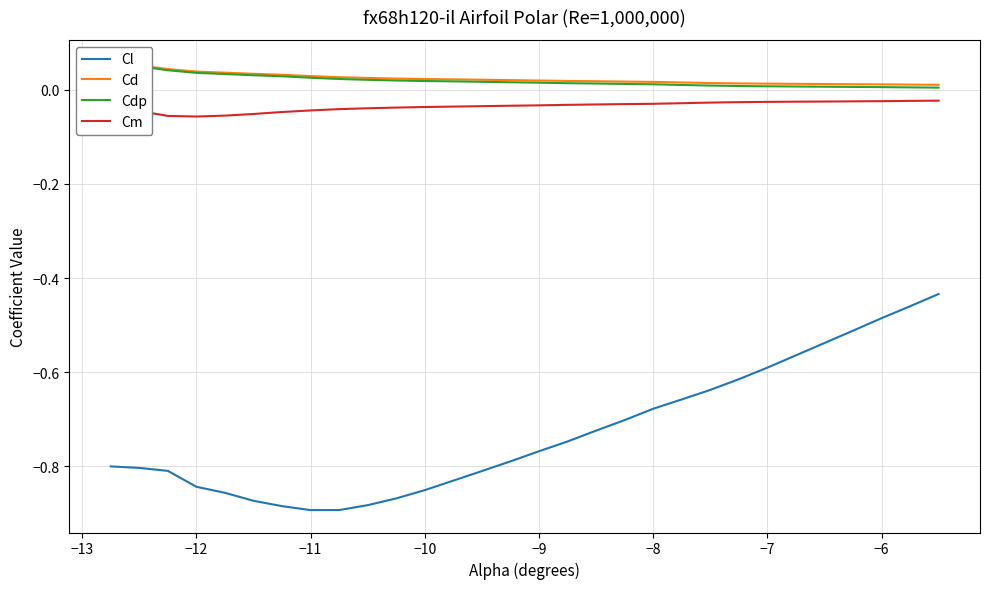

True or false: Cm and Cl cross at least once.

False